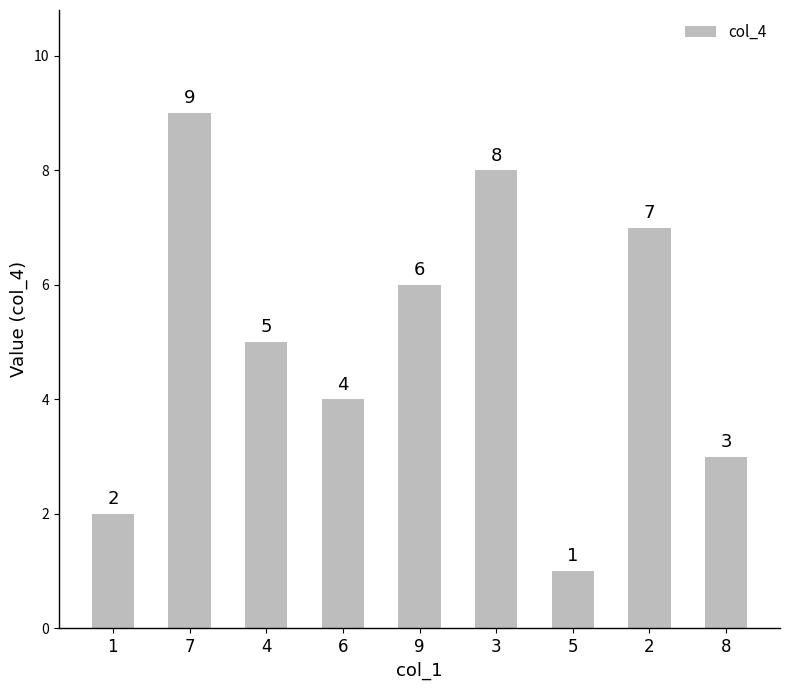

What is the approximate value at 4?

5